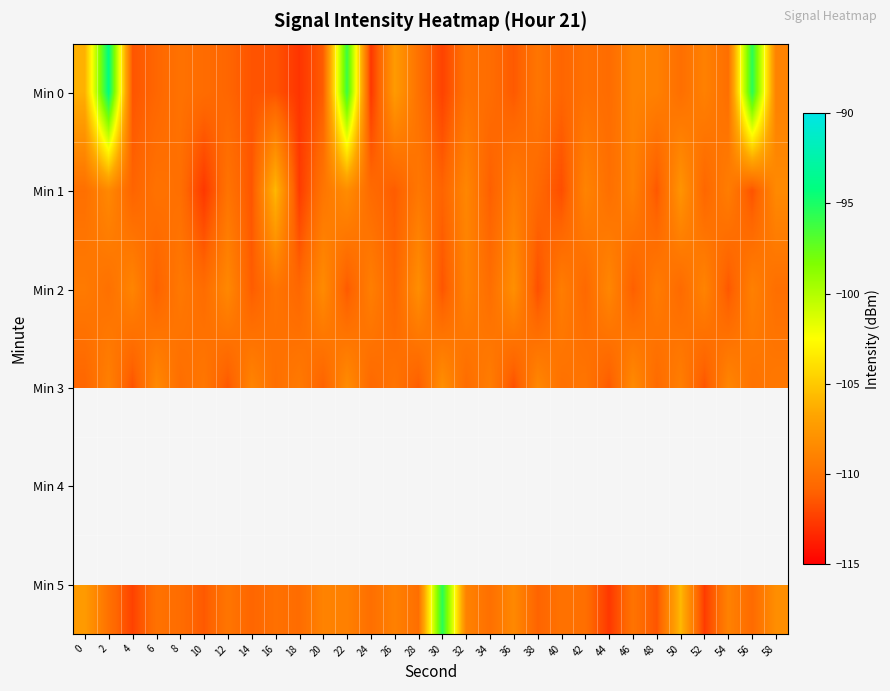

What is the average value of the Min 2 series?

-109.9